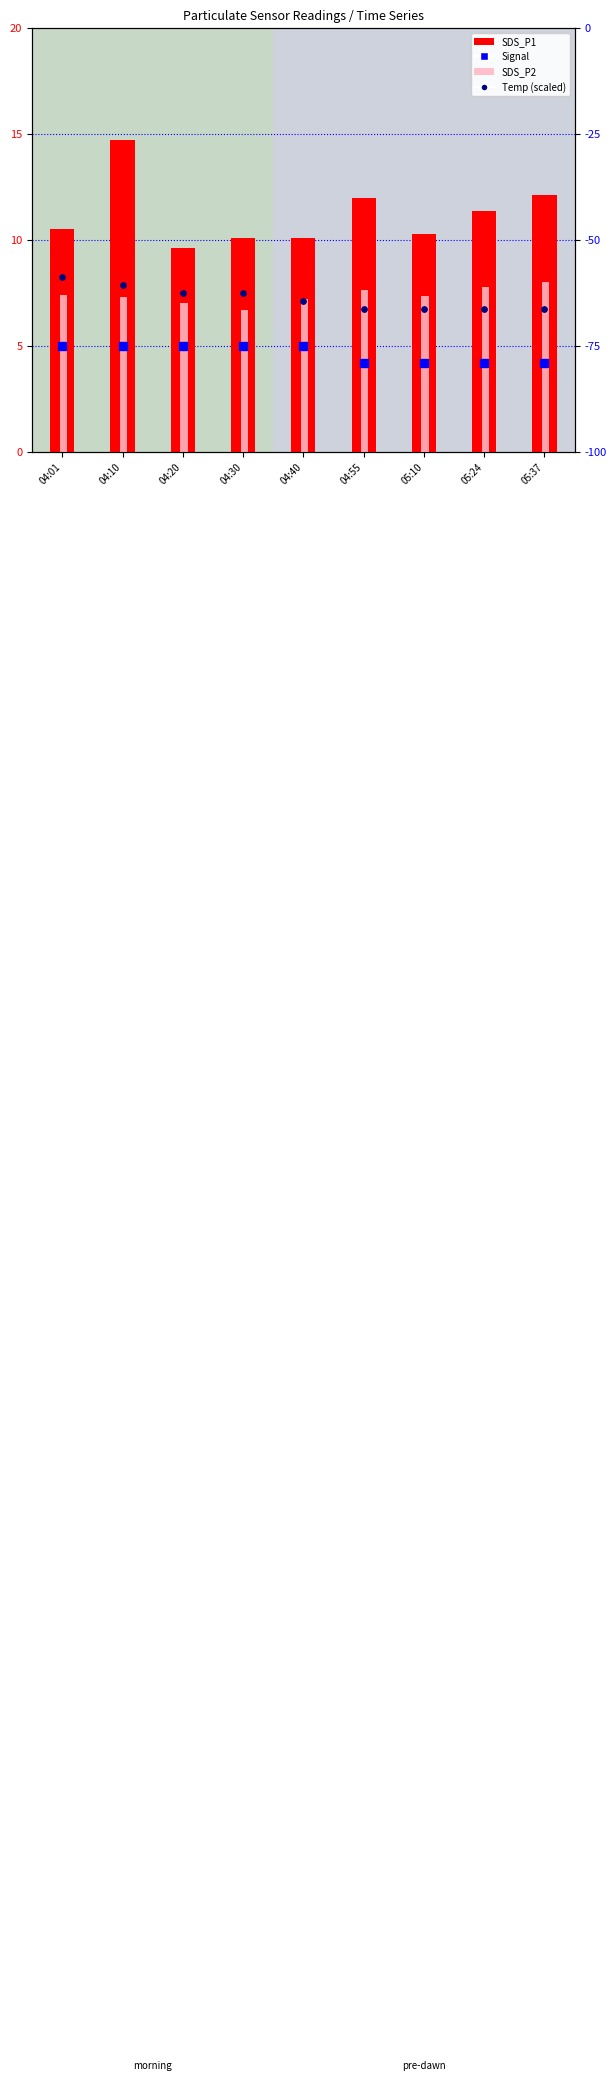

At which category is the sum across all series the highest?

04:10